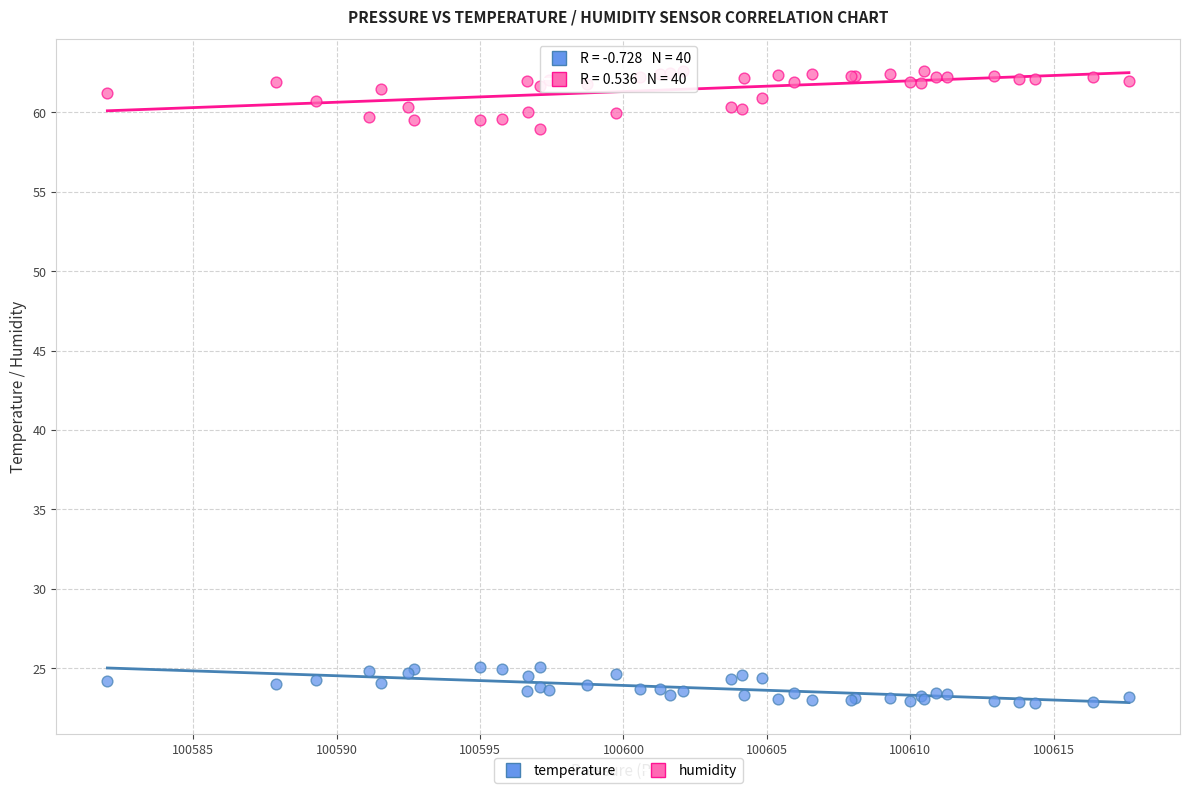

Which series contains the highest Y value?

humidity